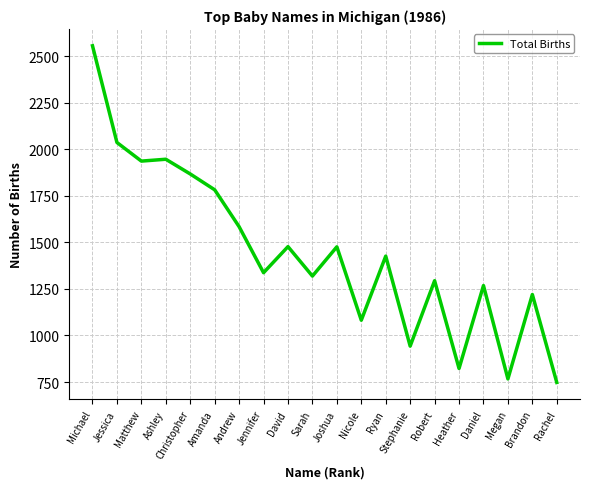

What is the difference between the maximum and minimum values?

1807